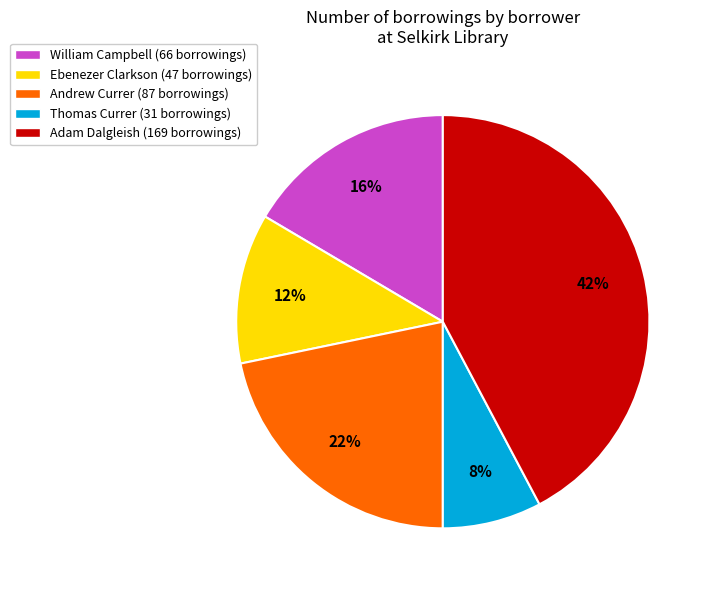

Between Adam Dalgleish (169 borrowings) and Thomas Currer (31 borrowings), which is larger?

Adam Dalgleish (169 borrowings)